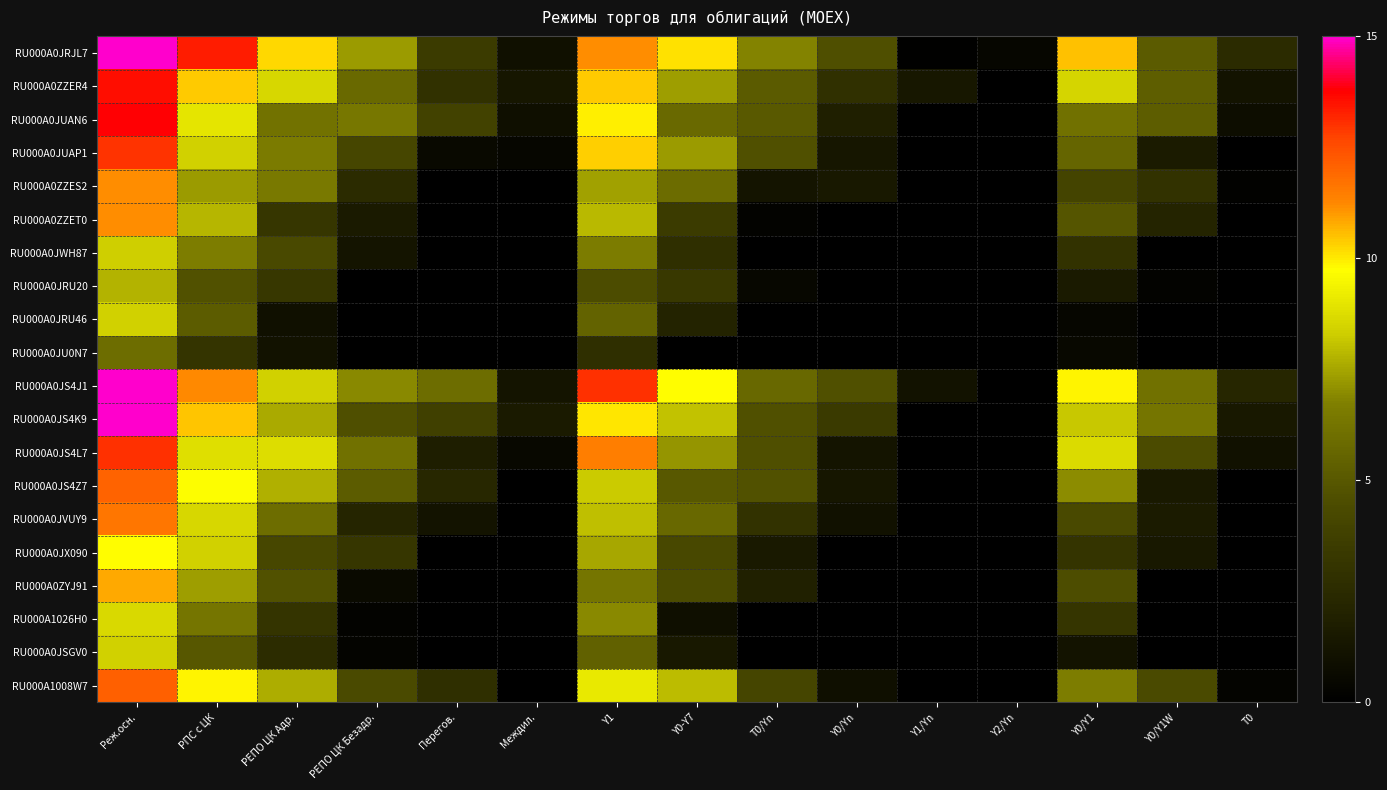

Which has a higher value, РПС с ЦК or Междил.?

РПС с ЦК